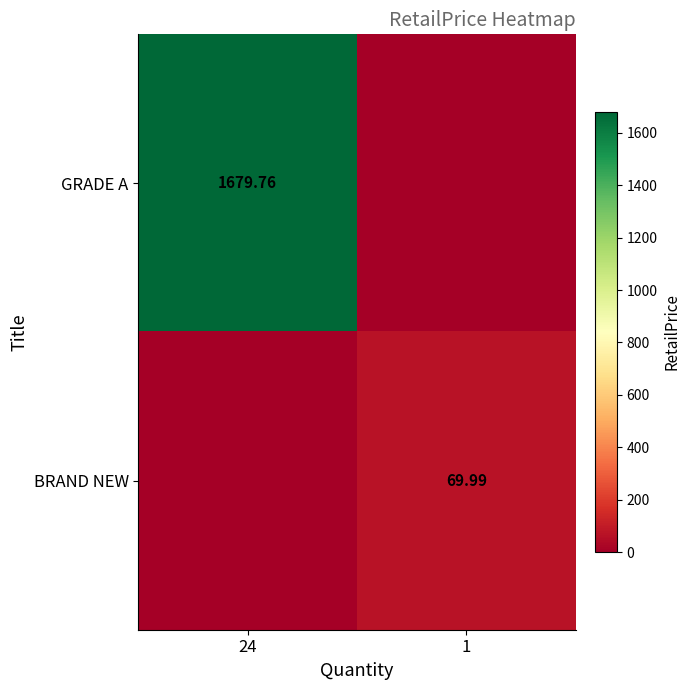

How many positive values does the GRADE A series have?

1